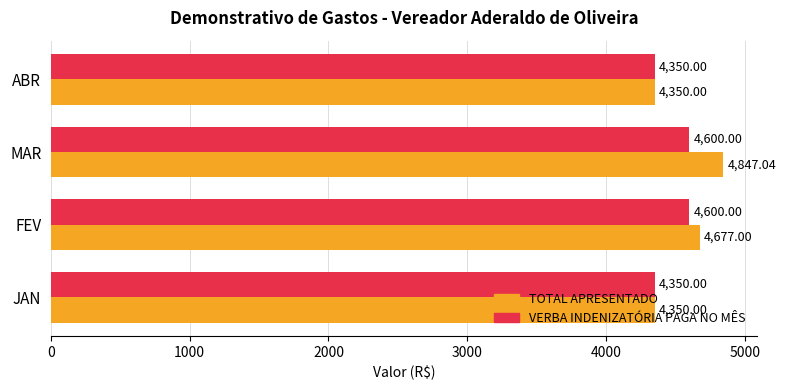

What is the highest value of the TOTAL APRESENTADO series?

4847.0